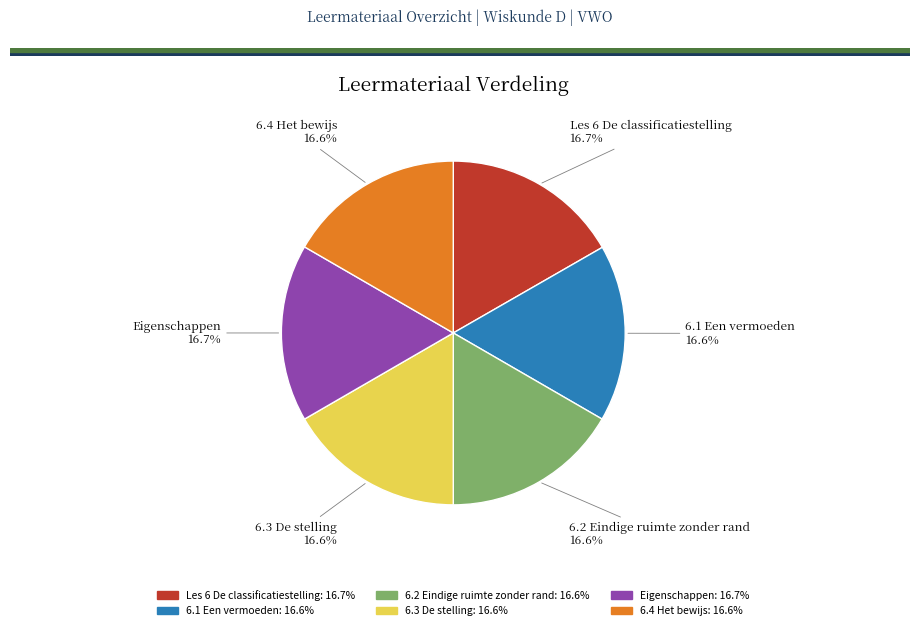

To the nearest percent, what is the combined percentage of 6.2 Eindige ruimte zonder rand and 6.4 Het bewijs?

33%